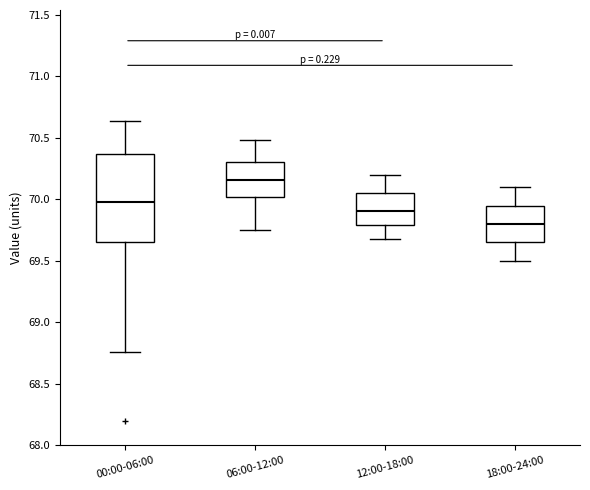

Which box has the highest median line?

06:00-12:00